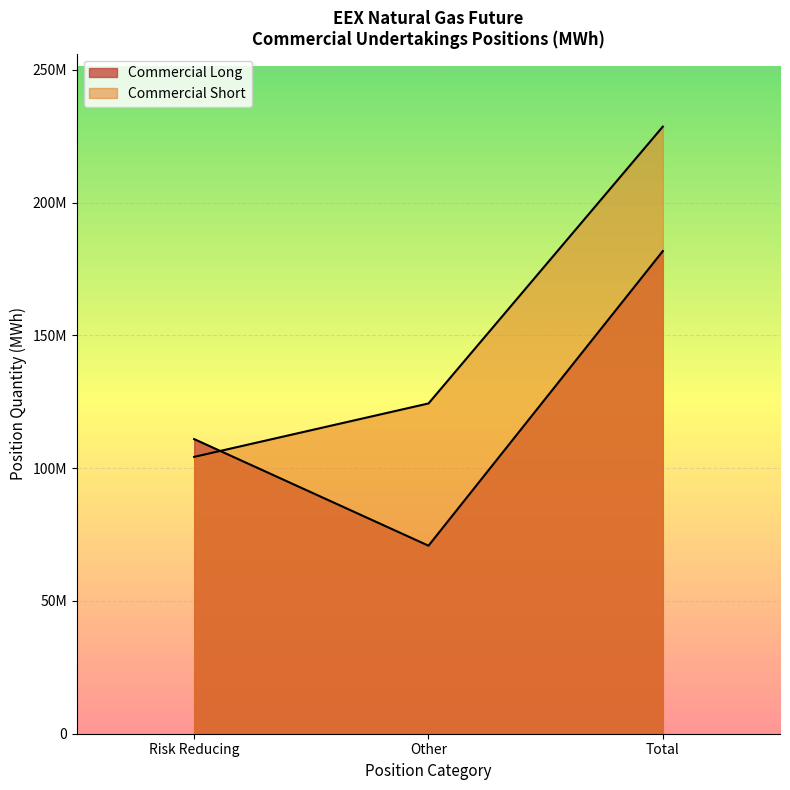

Does the chart display data point markers on the line(s)?

No